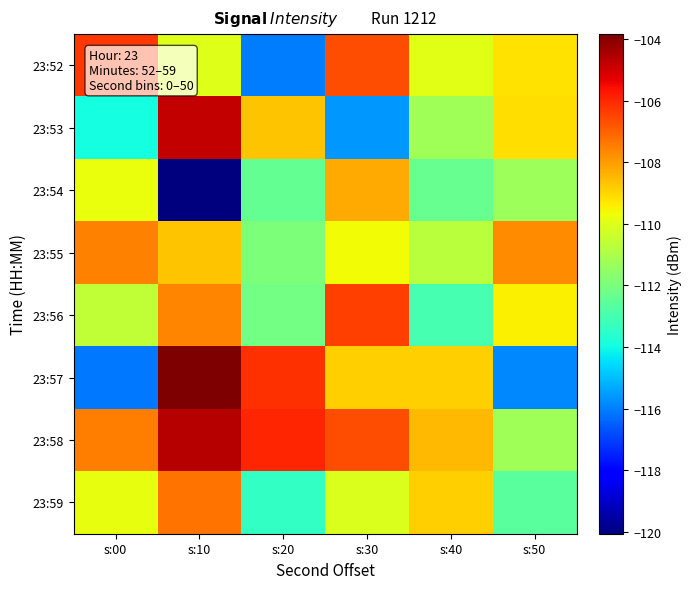

Reading left to right, what are all the values shown in this chart?

23:52: s:00=-106.3	s:10=-110.0	s:20=-116.1	s:30=-106.7	s:40=-109.9	s:50=-109.2
23:53: s:00=-114.0	s:10=-104.8	s:20=-108.7	s:30=-115.6	s:40=-111.2	s:50=-109.1
23:54: s:00=-109.8	s:10=-120.1	s:20=-112.4	s:30=-108.2	s:40=-112.4	s:50=-111.3
23:55: s:00=-107.6	s:10=-108.7	s:20=-111.9	s:30=-109.7	s:40=-110.7	s:50=-107.8
23:56: s:00=-110.6	s:10=-107.6	s:20=-112.1	s:30=-106.4	s:40=-113.0	s:50=-109.5
23:57: s:00=-116.1	s:10=-103.8	s:20=-106.1	s:30=-108.9	s:40=-108.9	s:50=-115.9
23:58: s:00=-107.5	s:10=-104.6	s:20=-106.0	s:30=-106.7	s:40=-108.5	s:50=-111.2
23:59: s:00=-109.8	s:10=-107.3	s:20=-113.4	s:30=-110.1	s:40=-108.9	s:50=-112.6